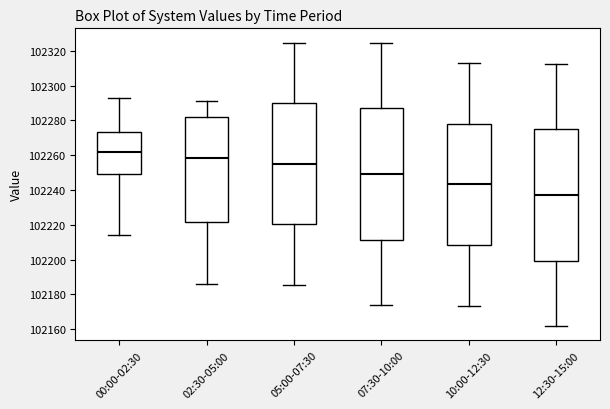

Which box has the lowest median line?

12:30-15:00